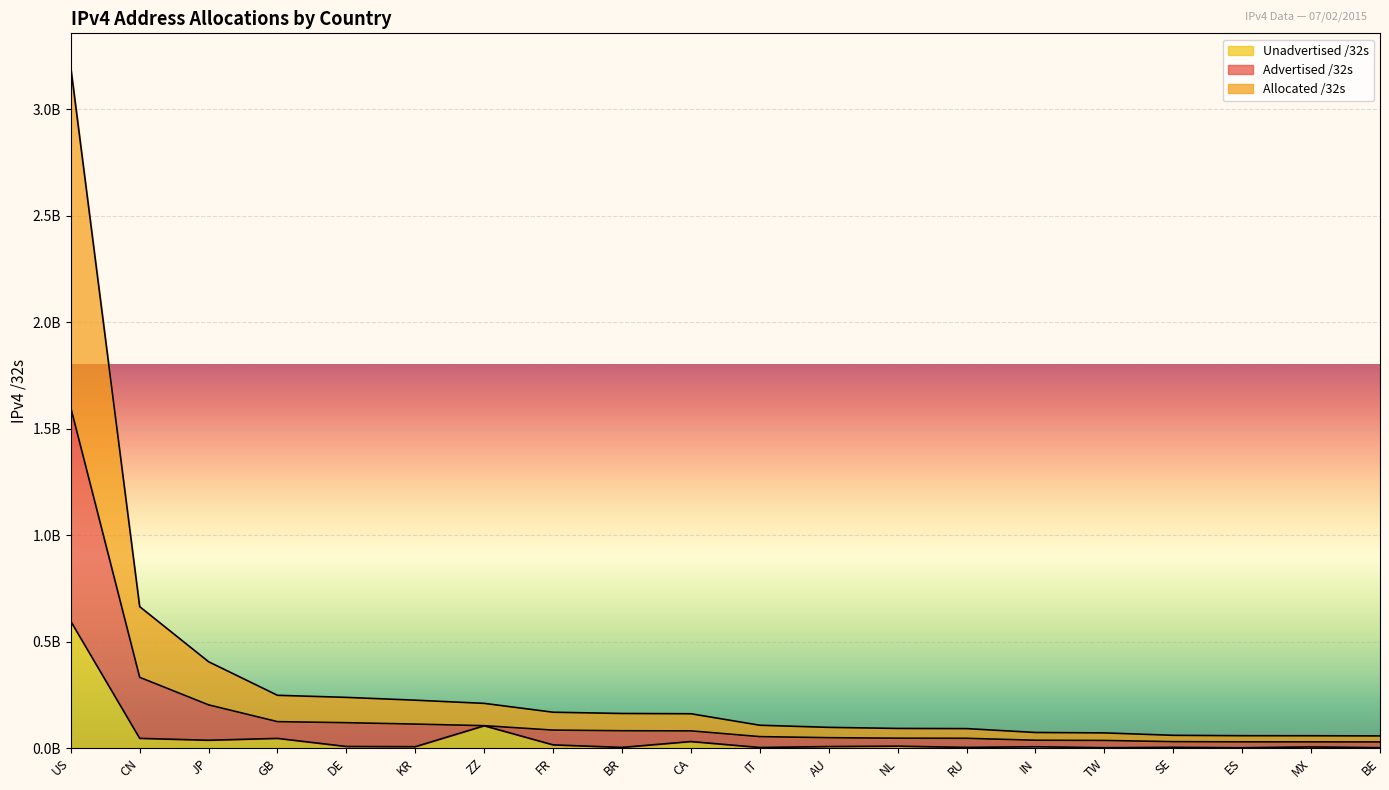

True or false: Unadvertised /32s has a value of 47489868 at CA.

False